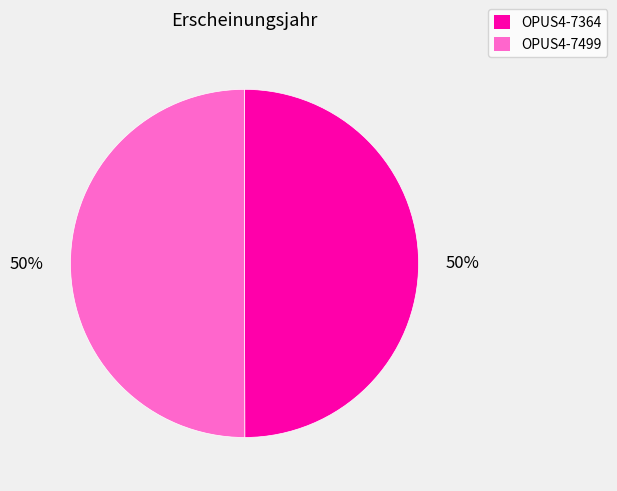

To the nearest percent, what is the average slice percentage?

50%